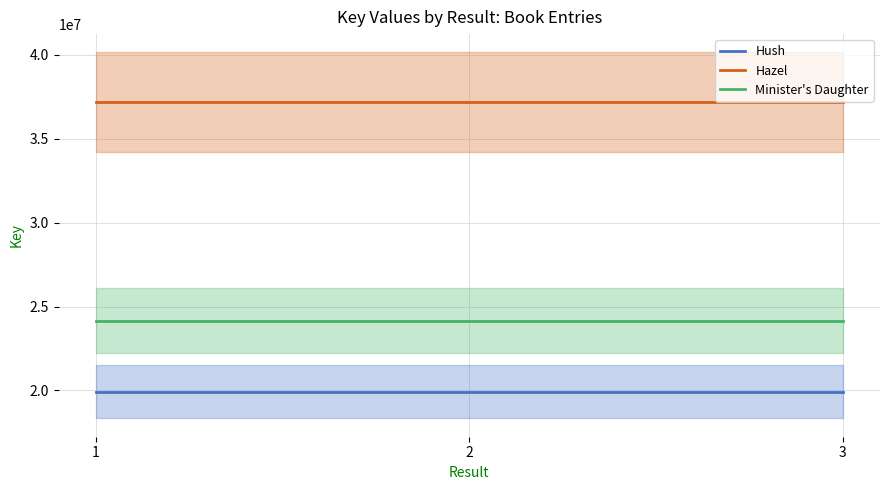

Which category has the highest value in the Hush series?

1